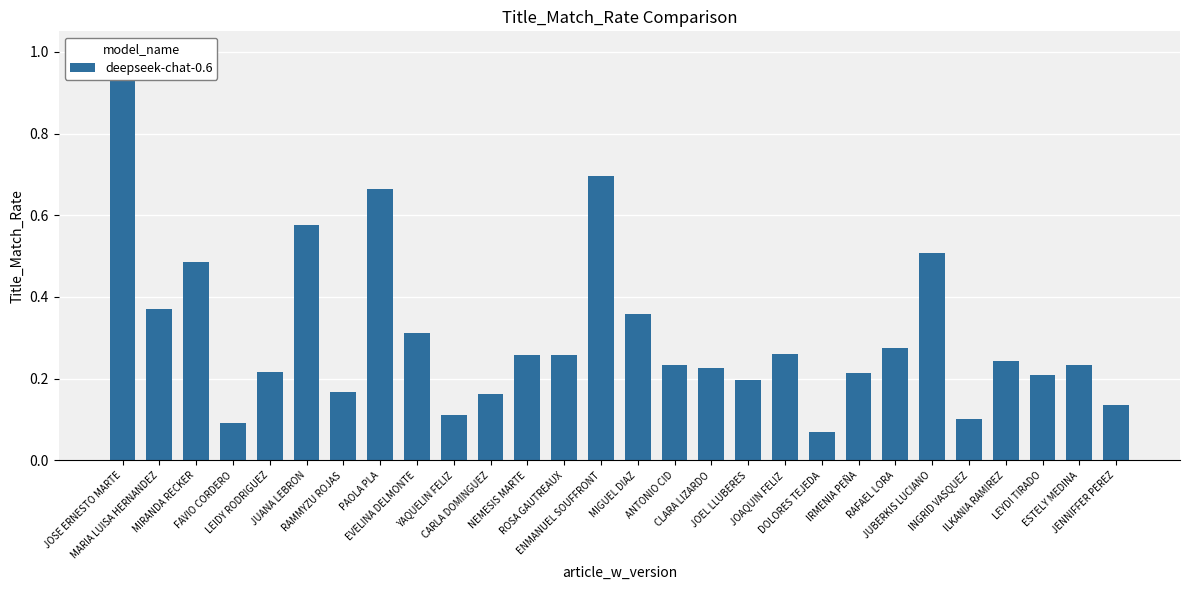

What is the sum of all values?

8.6